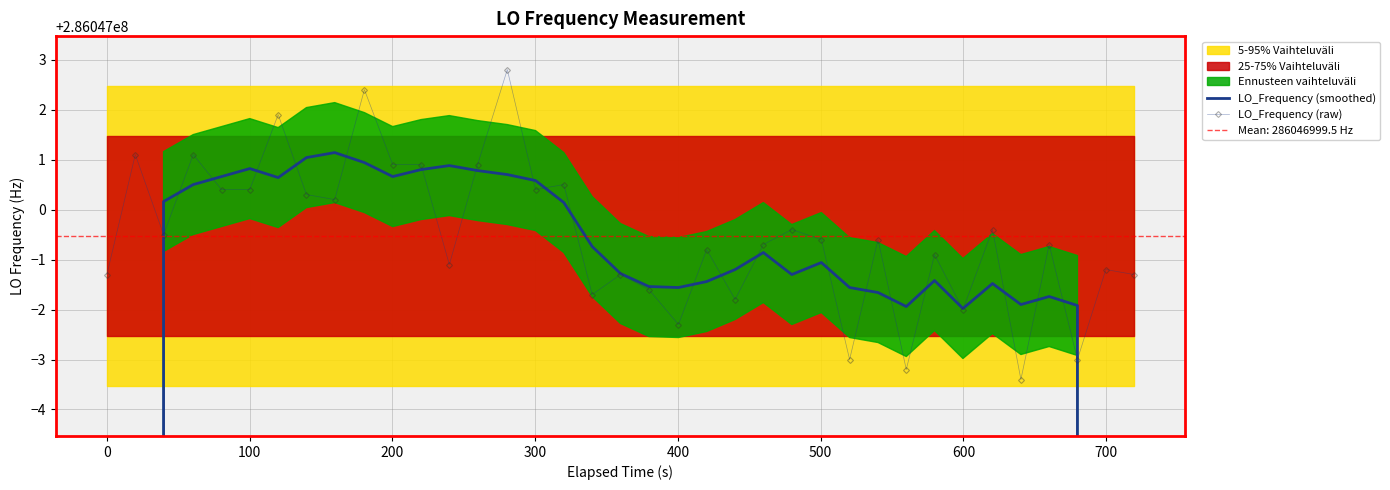

Reading left to right, transcribe all the data shown in this chart.

LO_Frequency (smoothed): 171628199.9	228837600.1	286047000.2	286047000.5	286047000.7	286047000.8	286047000.6	286047001.0	286047001.1	286047000.9	286047000.7	286047000.8	286047000.9	286047000.8	286047000.7	286047000.6	286047000.1	286046999.3	286046998.7	286046998.5	286046998.4	286046998.6	286046998.8	286046999.1	286046998.7	286046998.9	286046998.4	286046998.3	286046998.1	286046998.6	286046998.0	286046998.5	286046998.1	286046998.3	286046998.1	228837598.8	171628198.9
LO_Frequency (raw): 286046998.7	286047001.1	286046999.5	286047001.1	286047000.4	286047000.4	286047001.9	286047000.3	286047000.2	286047002.4	286047000.9	286047000.9	286046998.9	286047000.9	286047002.8	286047000.4	286047000.5	286046998.3	286046998.7	286046998.4	286046997.7	286046999.2	286046998.2	286046999.3	286046999.6	286046999.4	286046997.0	286046999.4	286046996.8	286046999.1	286046998.0	286046999.6	286046996.6	286046999.3	286046997.0	286046998.8	286046998.7